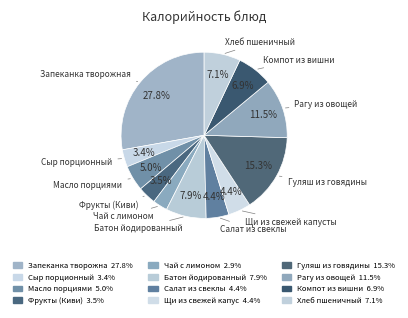

Rank the categories by value from highest to lowest.

Запеканка творожная, Гуляш из говядины, Рагу из овощей, Батон йодированный, Хлеб пшеничный, Компот из вишни, Масло порциями, Салат из свеклы, Щи из свежей капусты, Фрукты (Киви), Сыр порционный, Чай с лимоном